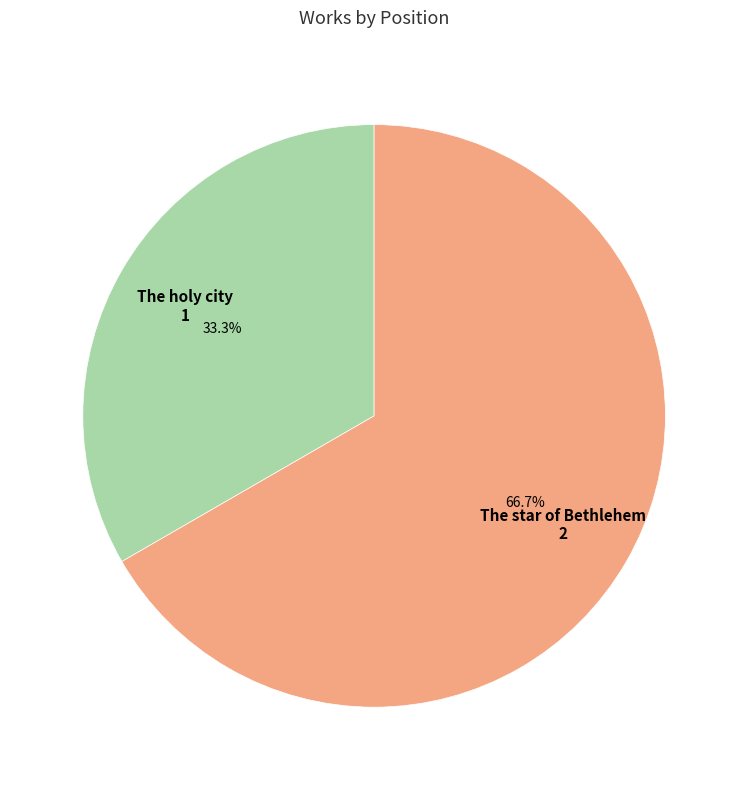

What percentage is the The star of Bethlehem slice, to the nearest percent?

67%